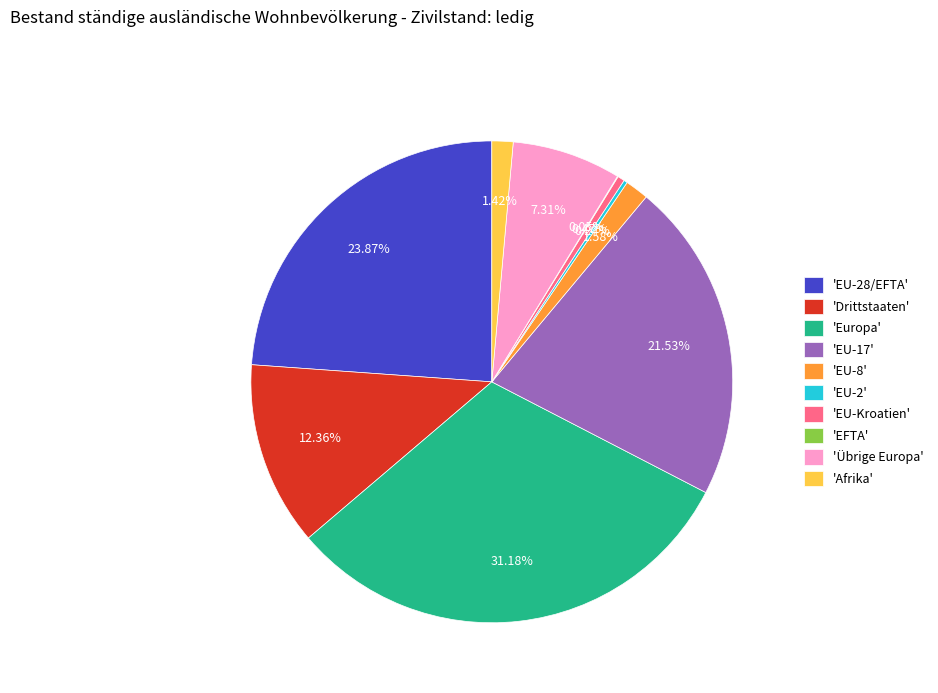

Do 'EU-17' and 'Afrika' together represent more than half of the pie?

No